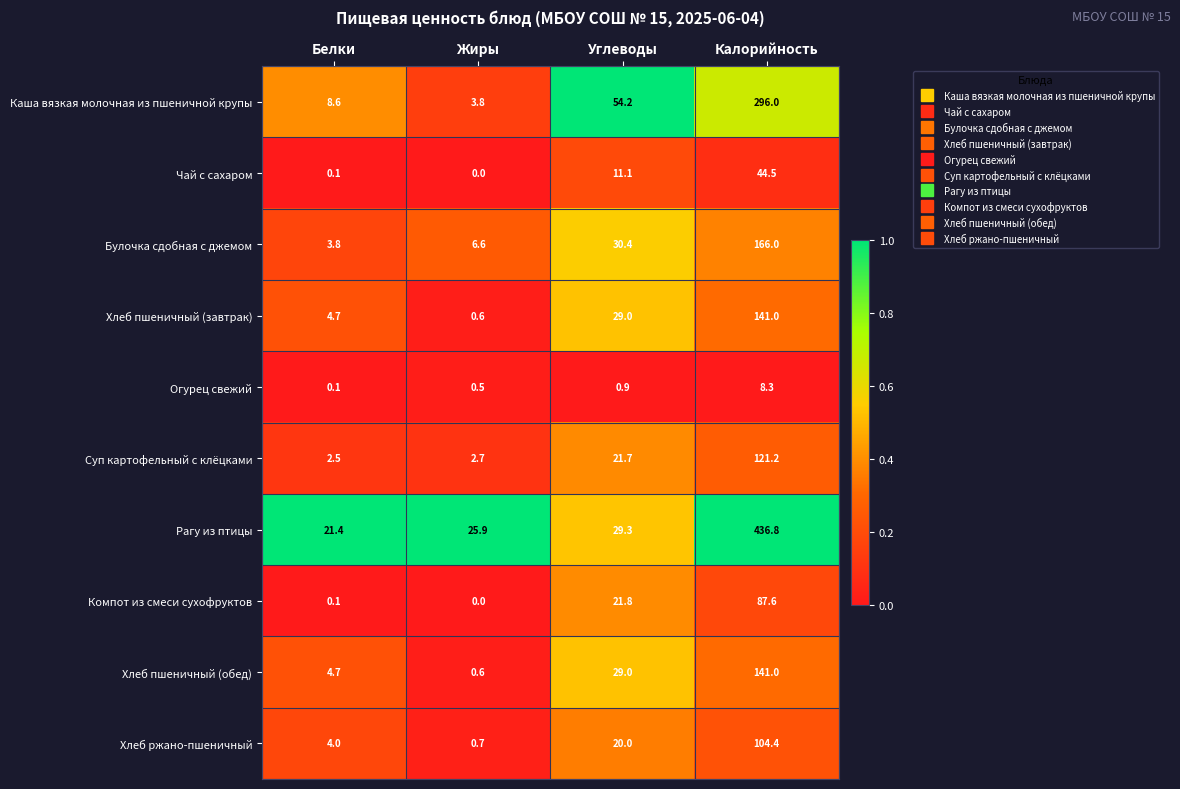

Rank the categories by Хлеб пшеничный (завтрак) value from highest to lowest.

Калорийность, Углеводы, Белки, Жиры